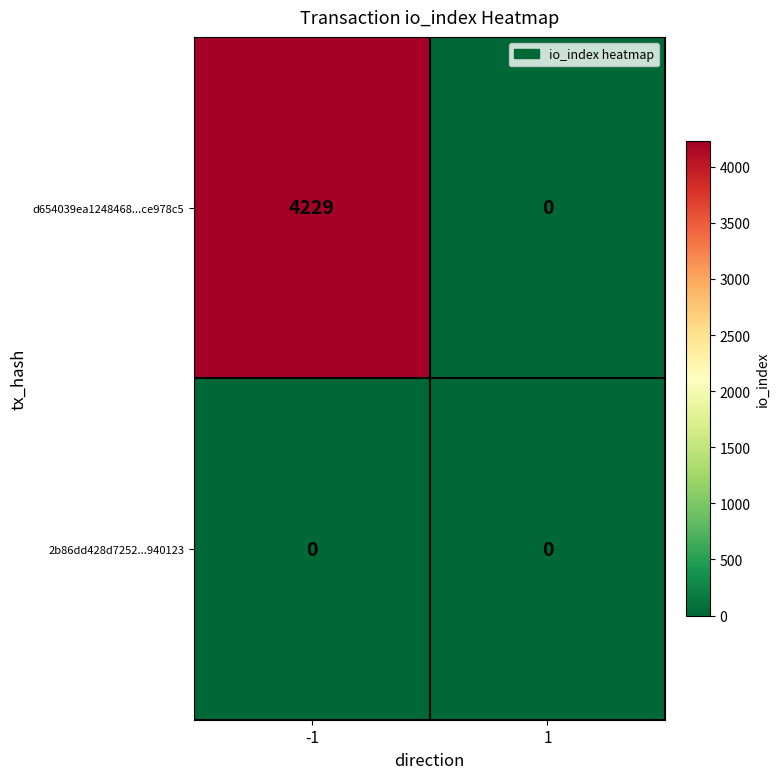

Is it true that d654039ea1248468...ce978c5 equals 4229 at -1?

True